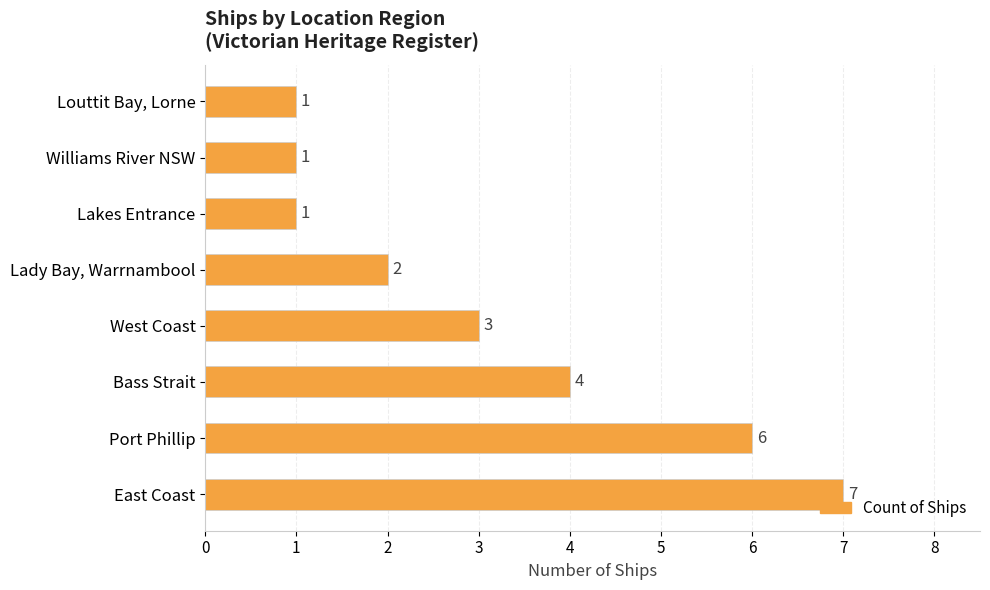

Does the chart contain any negative values?

No